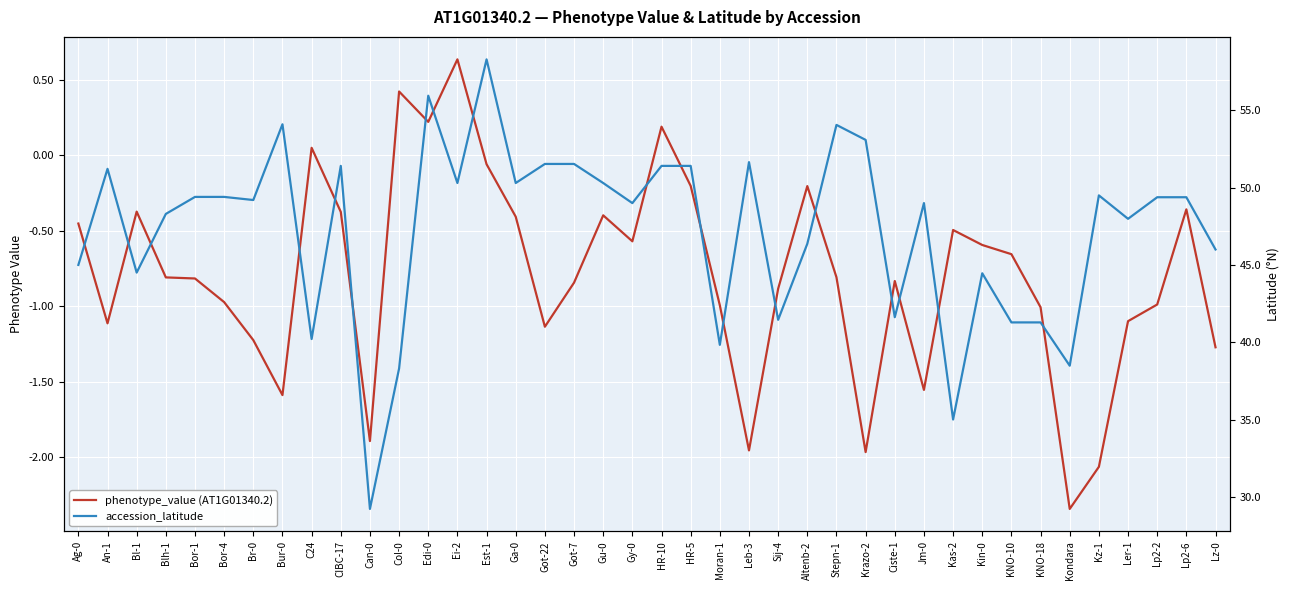

True or false: phenotype_value (AT1G01340.2) and accession_latitude intersect in this chart.

False